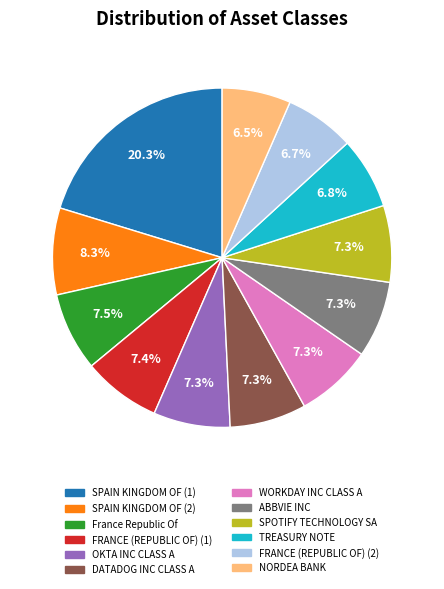

To the nearest percent, what is the combined percentage of OKTA INC CLASS A and SPAIN KINGDOM OF (1)?

28%